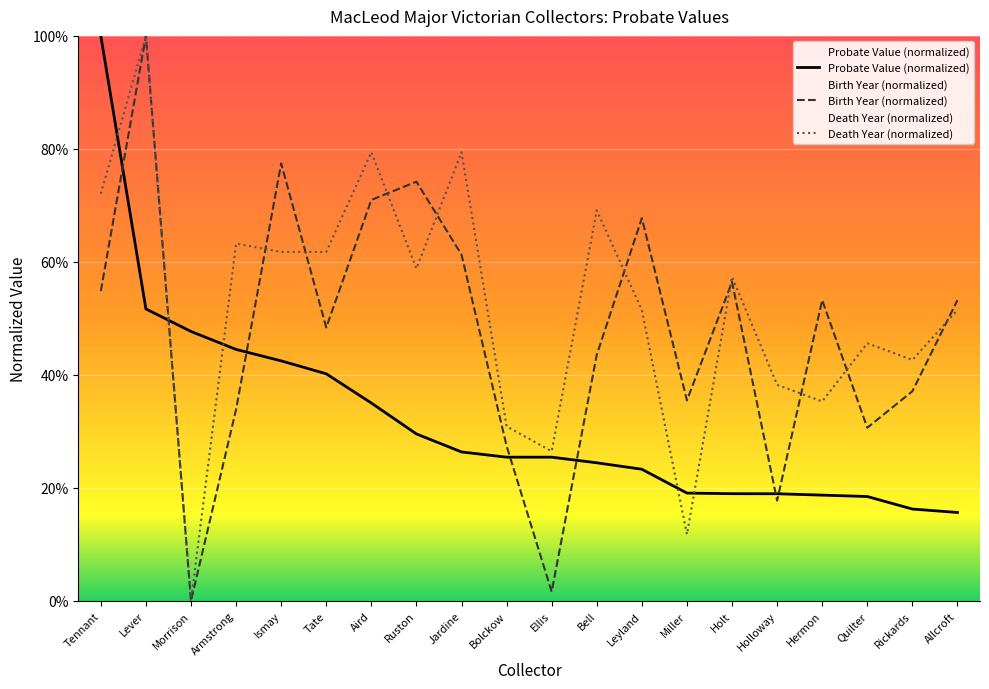

Does the chart display data point markers on the line(s)?

No